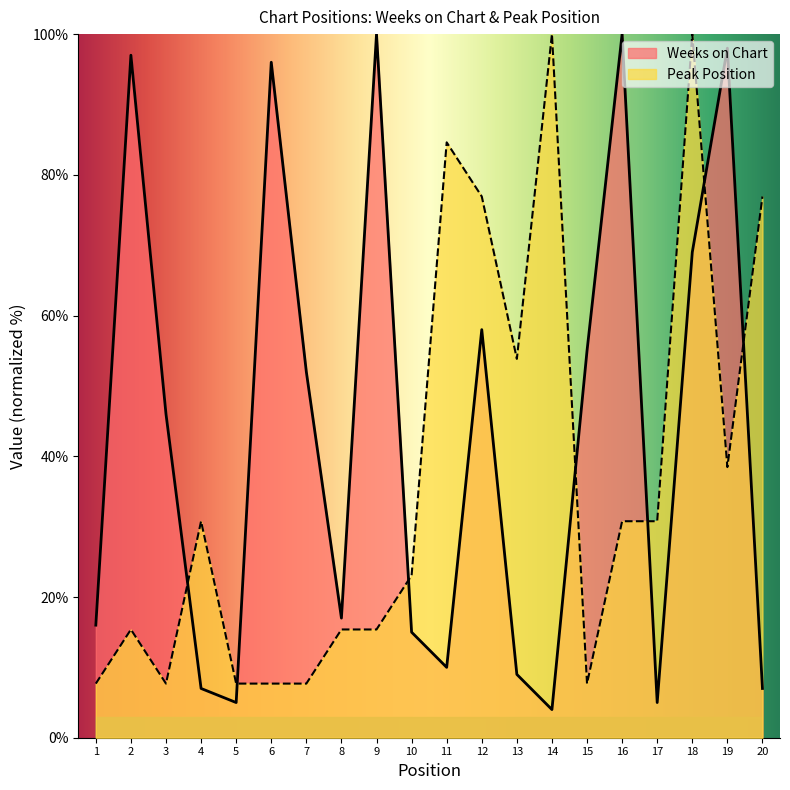

Where do Peak Position and Weeks on Chart first cross each other?

3 and 4